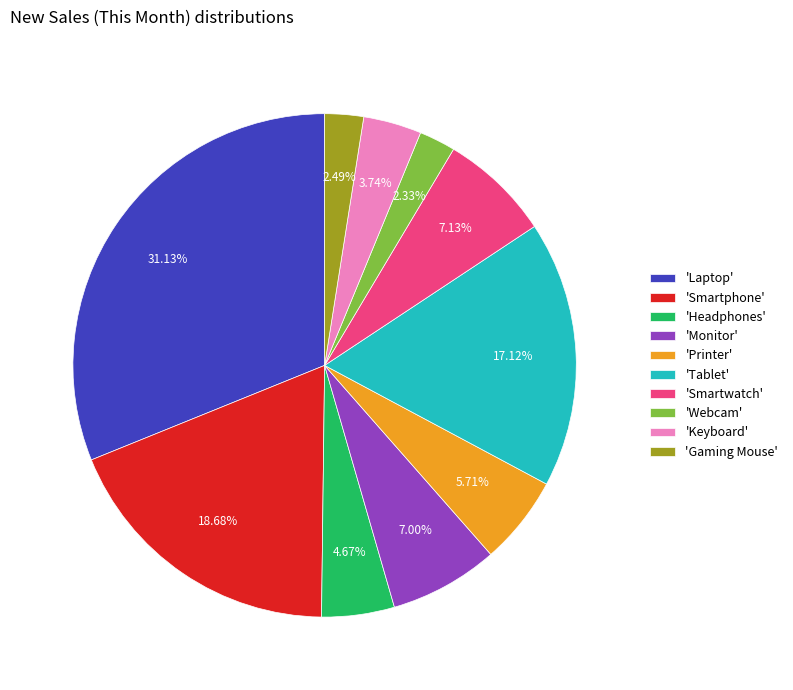

How many slices are in this pie chart?

10